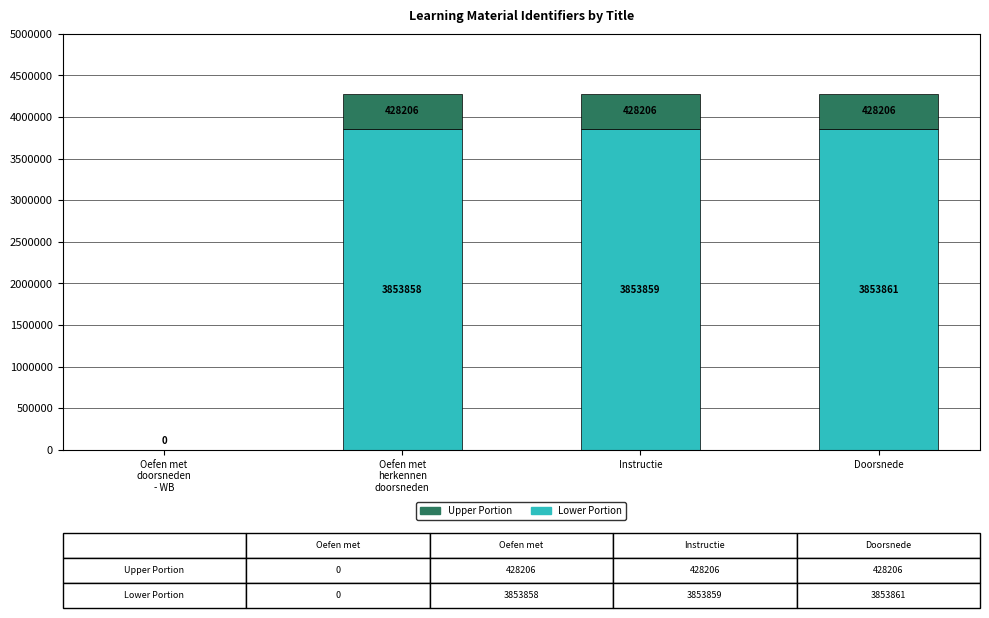

Count the number of categories in the chart.

4